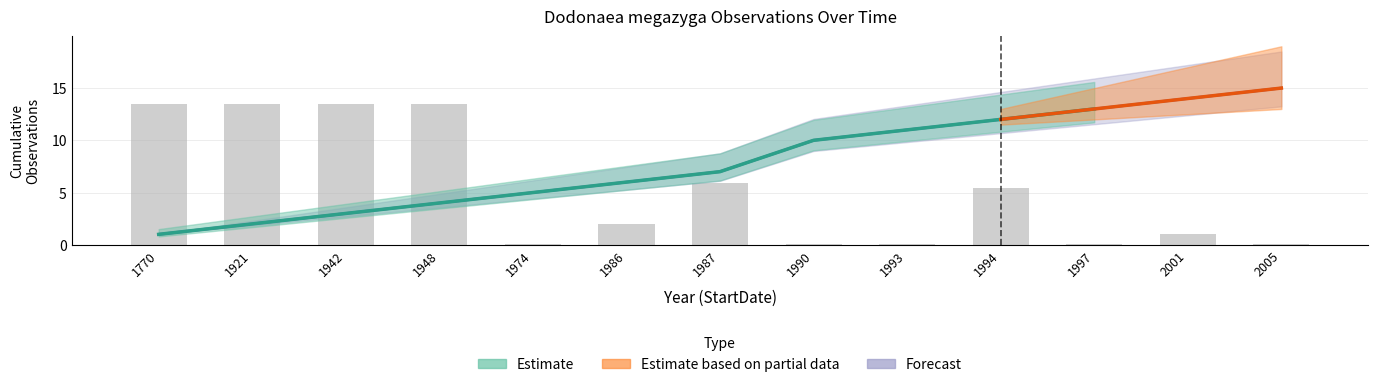

The Estimate based on partial data series shows -4 at 1997. True or false?

False